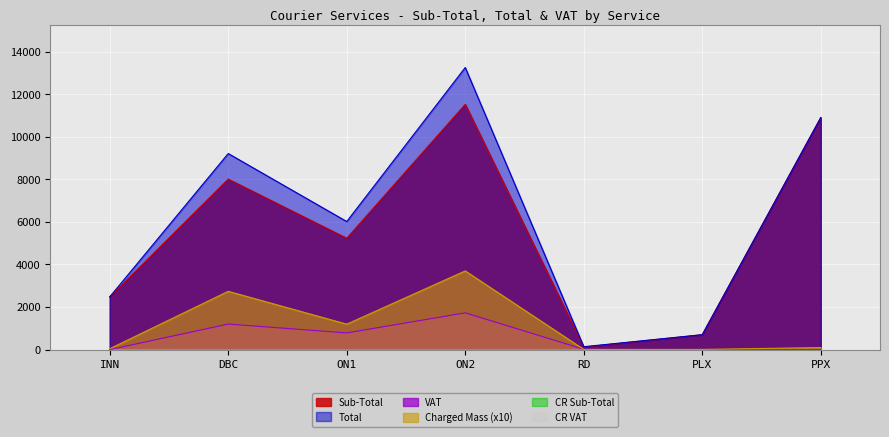

What is the lowest value of the Sub-Total series?

119.4